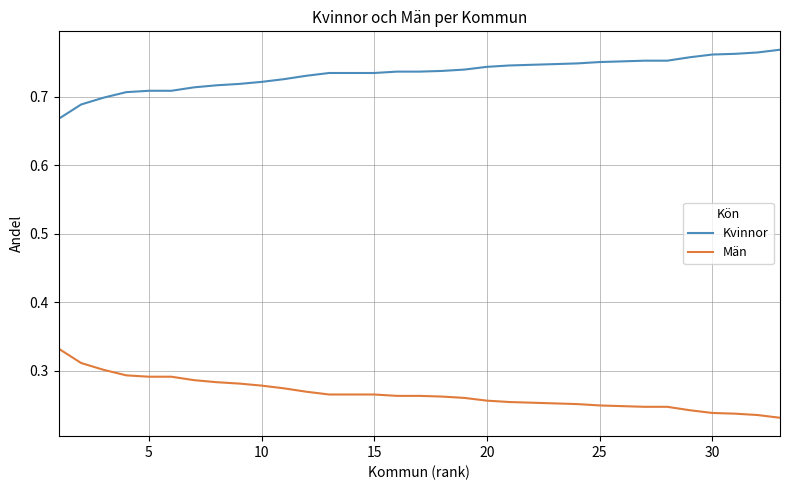

True or false: Kvinnor and Män cross at least once.

False